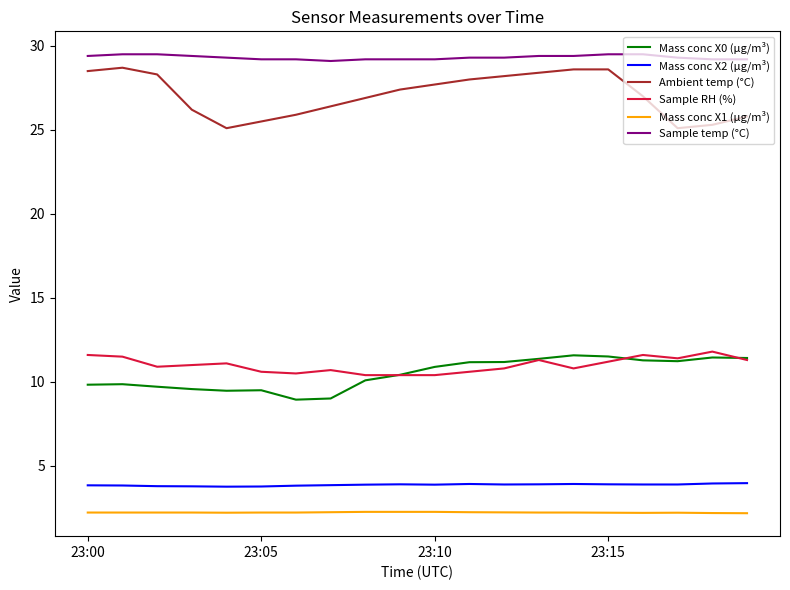

Is this an area chart (filled region under the line)?

No